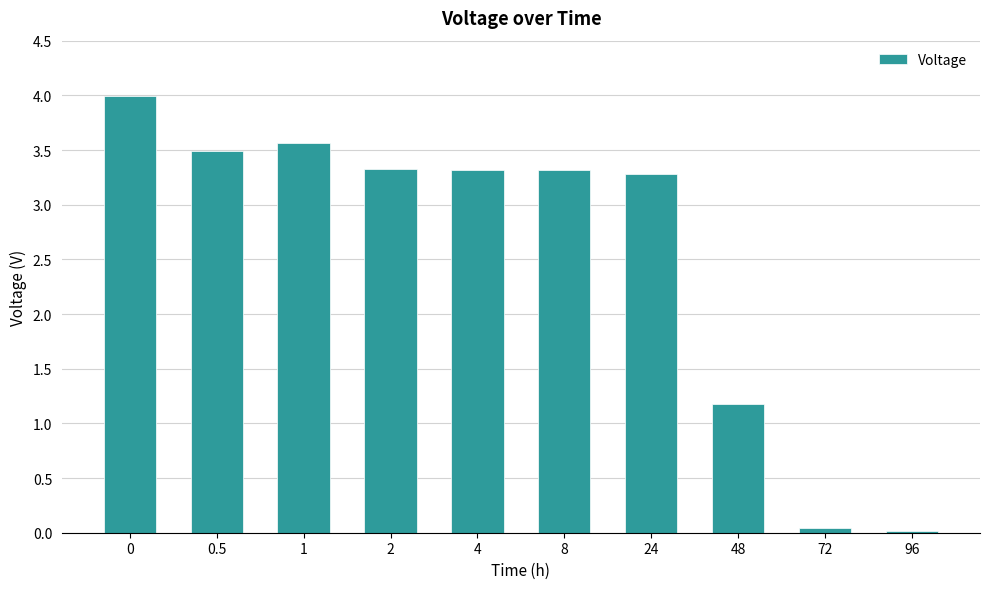

True or false: the data shows 4.0 at 0.

True